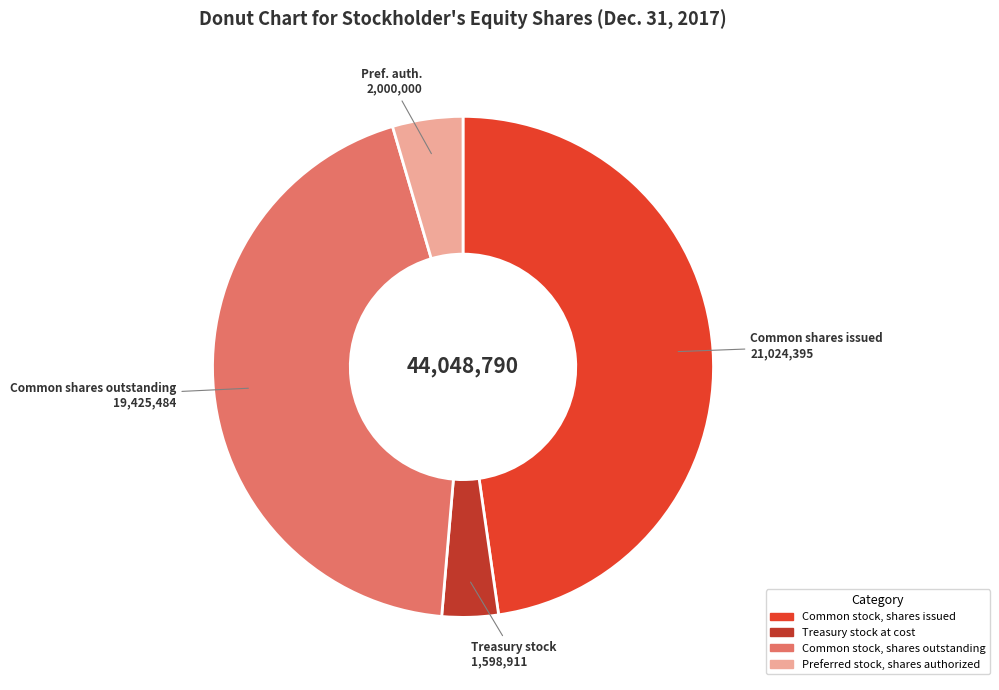

Is there any slice that represents more than half of the pie?

No